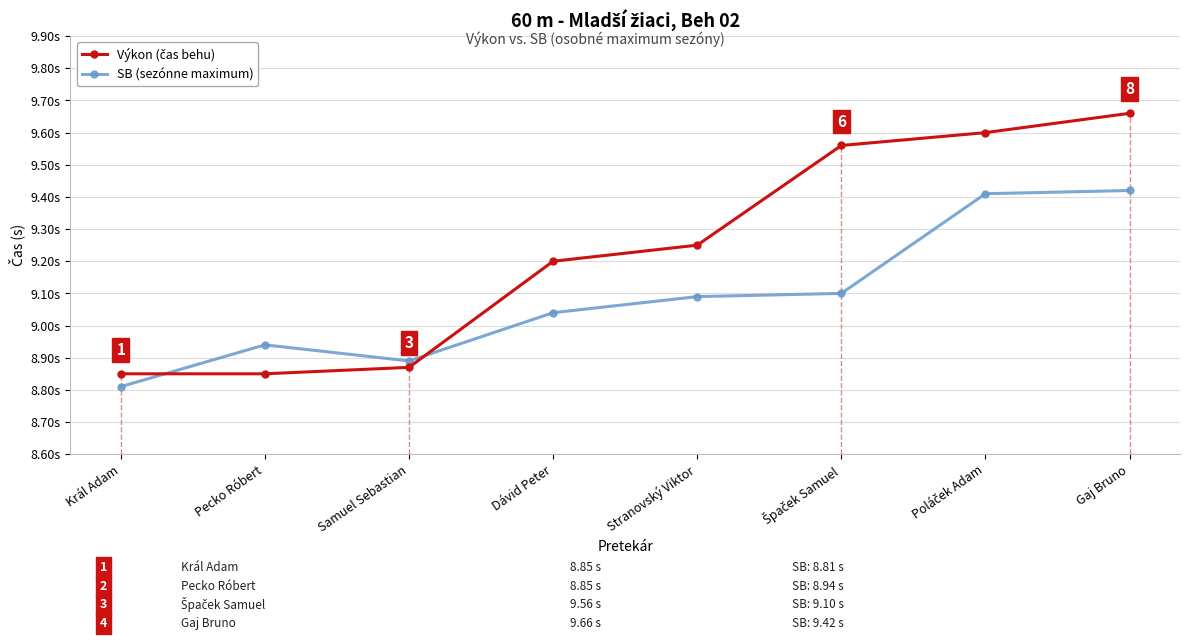

Which series has the largest range (max minus min)?

Výkon (čas behu)